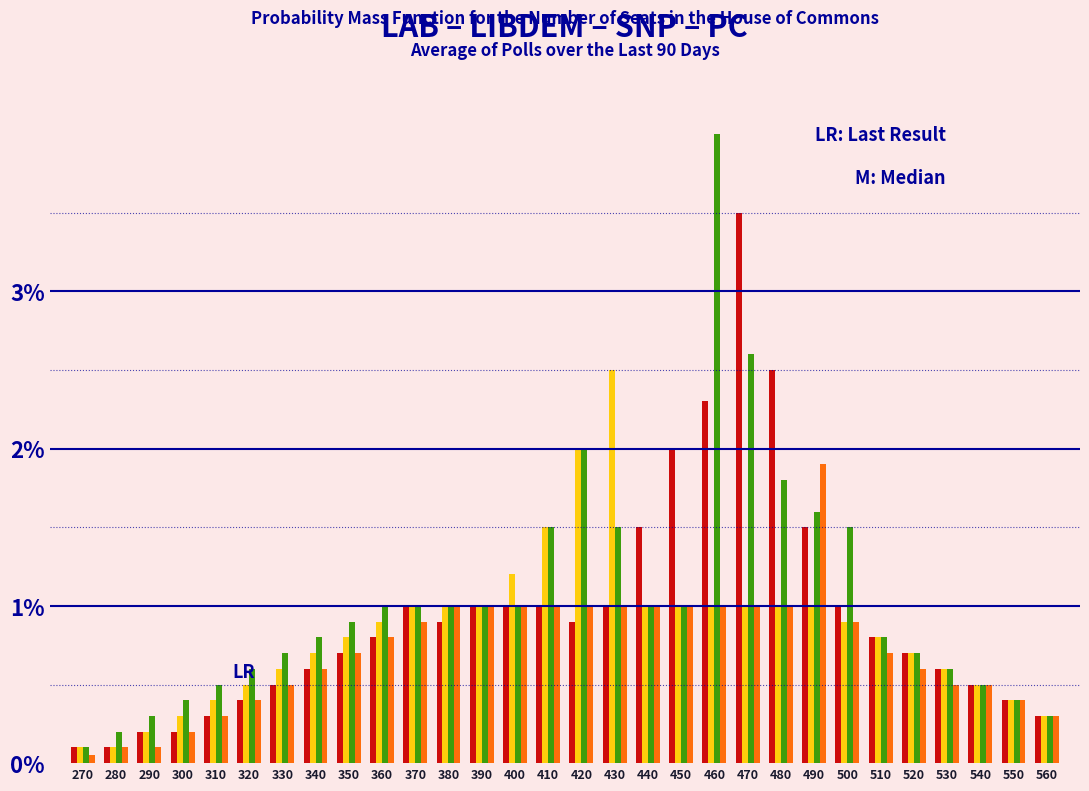

What is the maximum value shown in the chart?

4.0